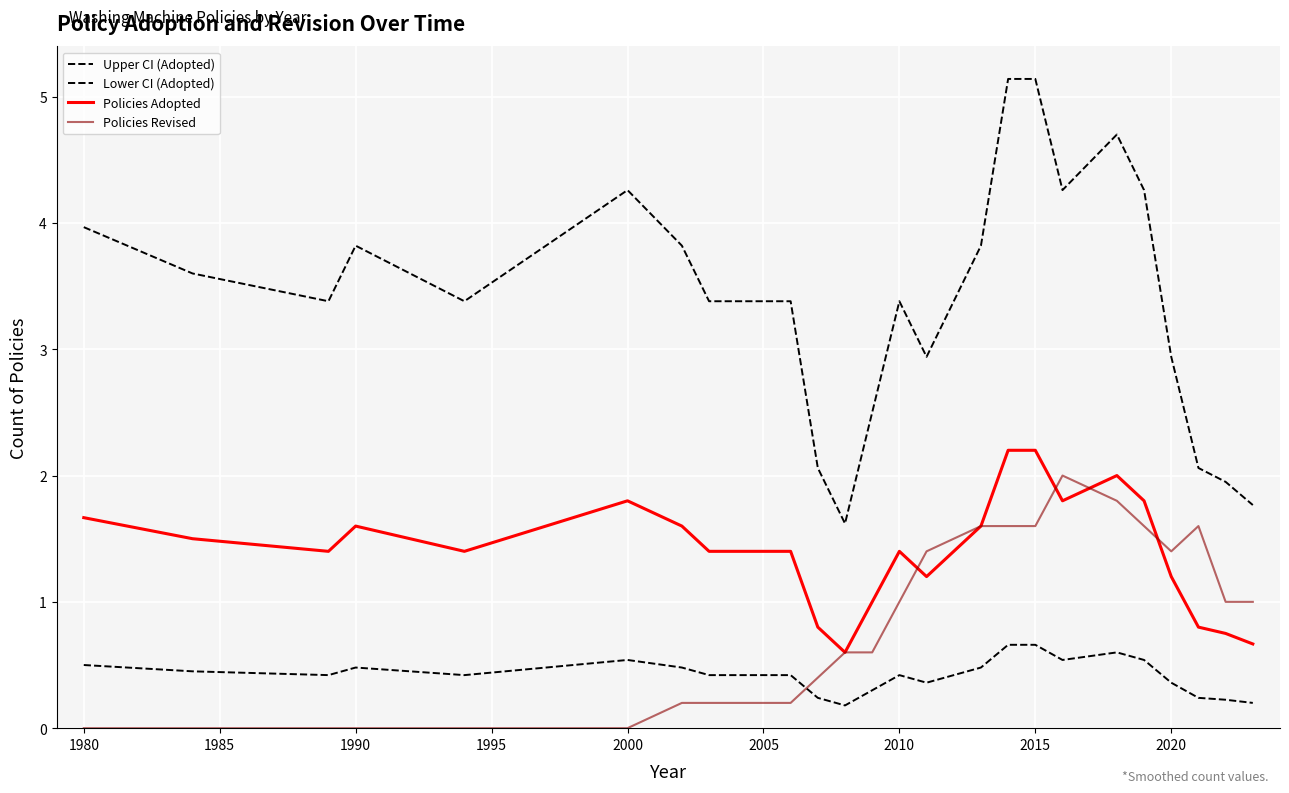

Is this an area chart (filled region under the line)?

No